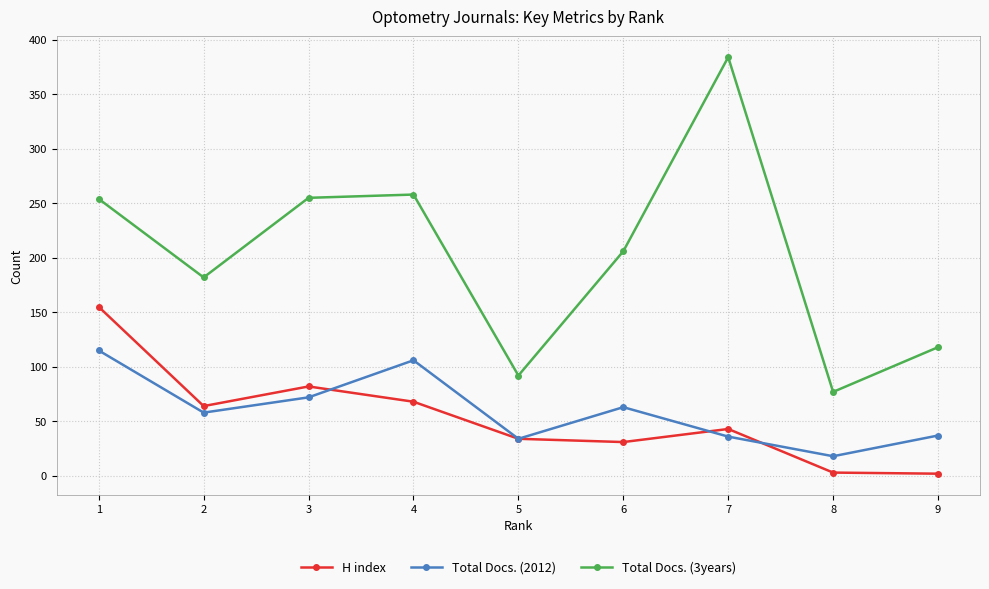

What are all the series names shown in the legend?

H index, Total Docs. (2012), Total Docs. (3years)